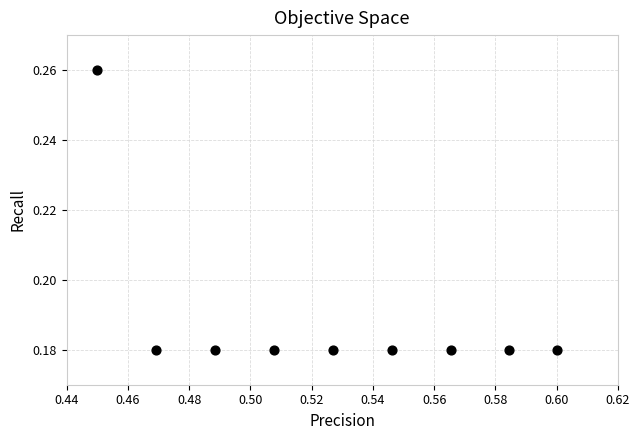

What is the average X value?

0.5